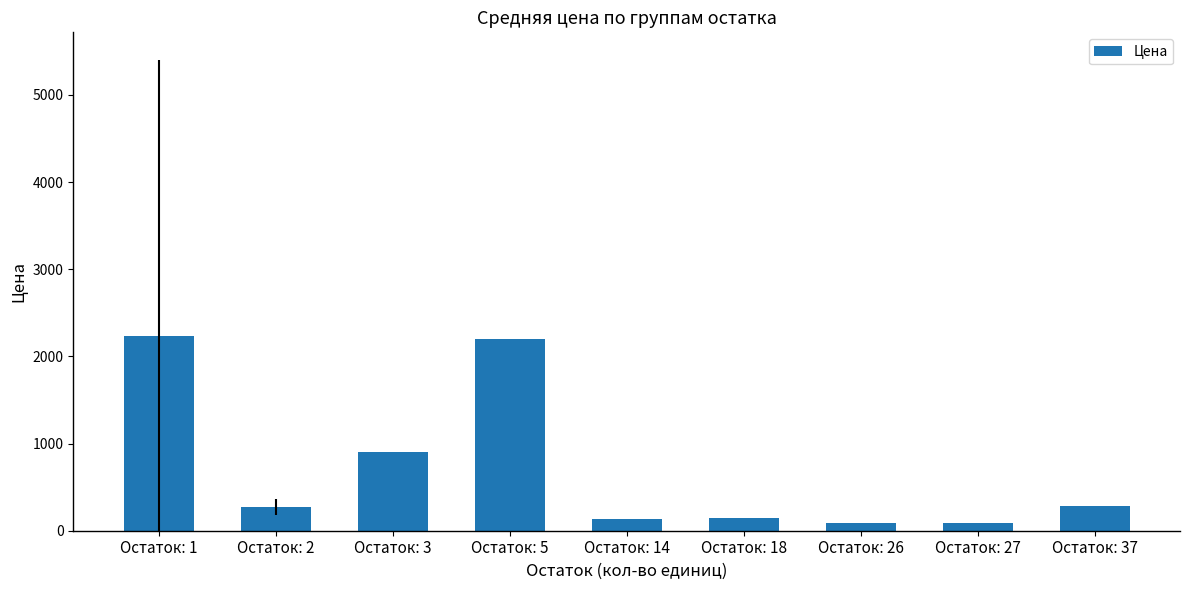

How many bars are there in total?

9